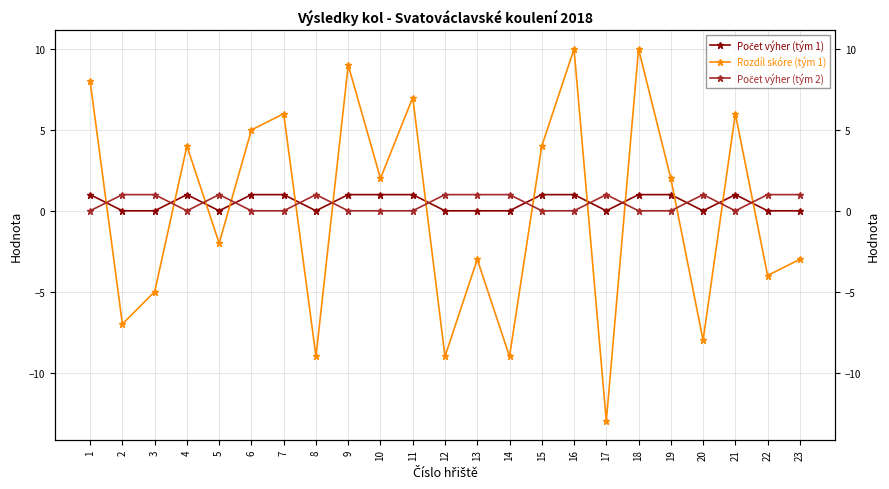

In Počet výher (tým 1), how many points are higher than both neighbors (excluding endpoints)?

2